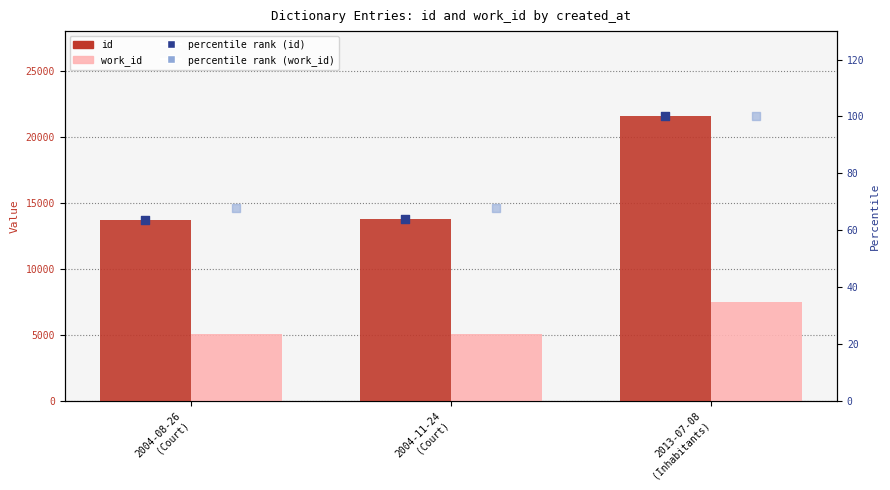

At how many categories does at least one series exceed 10910?

3